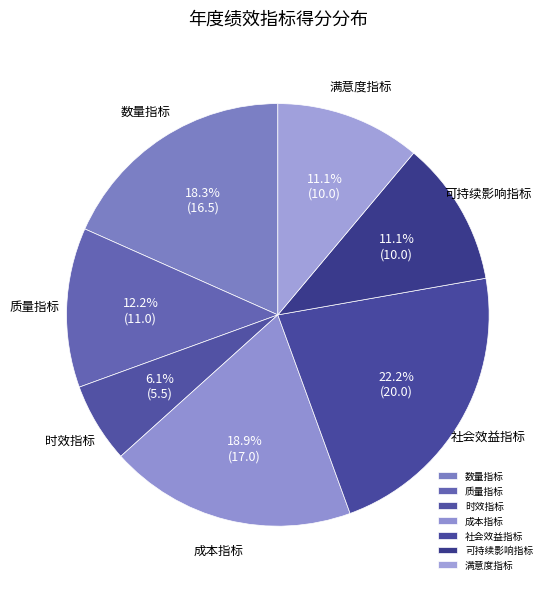

Count the number of slices in the pie.

7